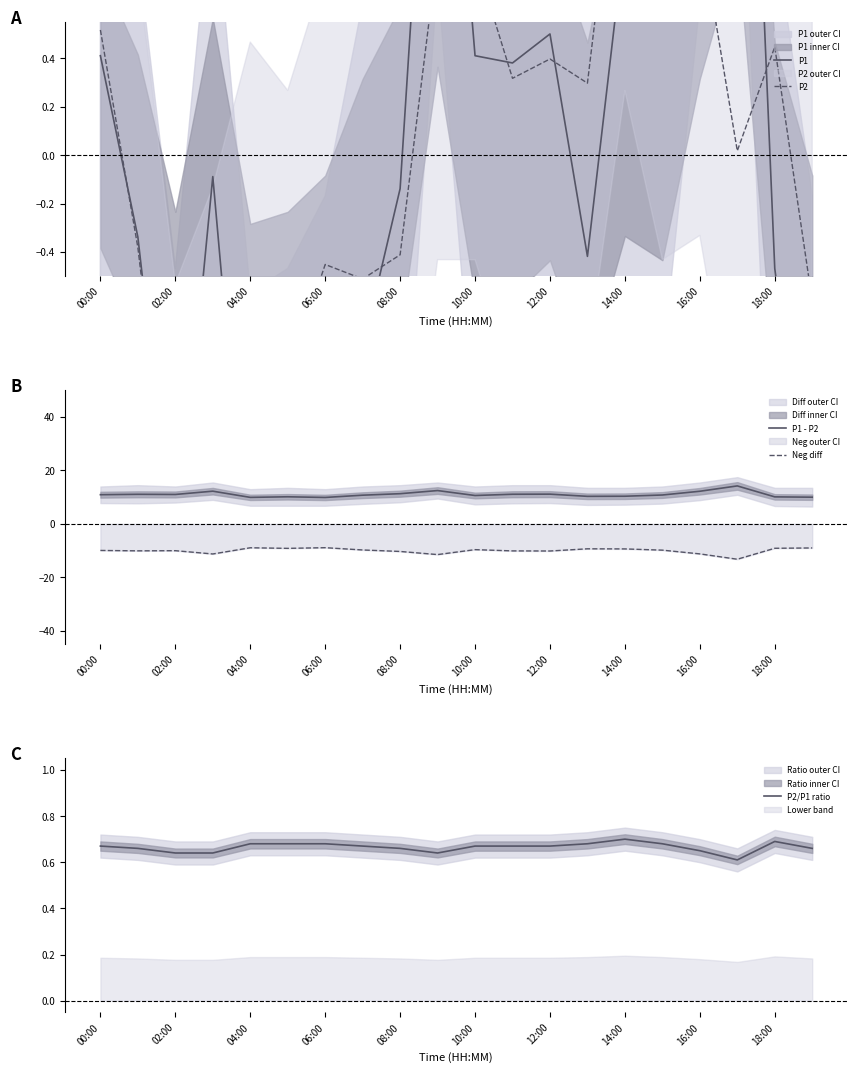

How many series are shown in this chart?

5